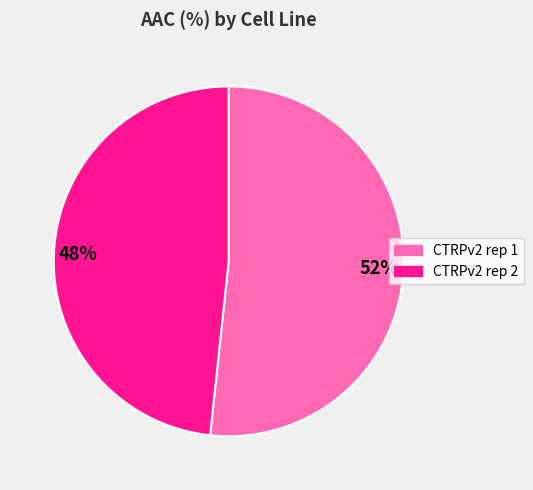

To the nearest percent, what is the combined percentage of 52% and 48%?

100%